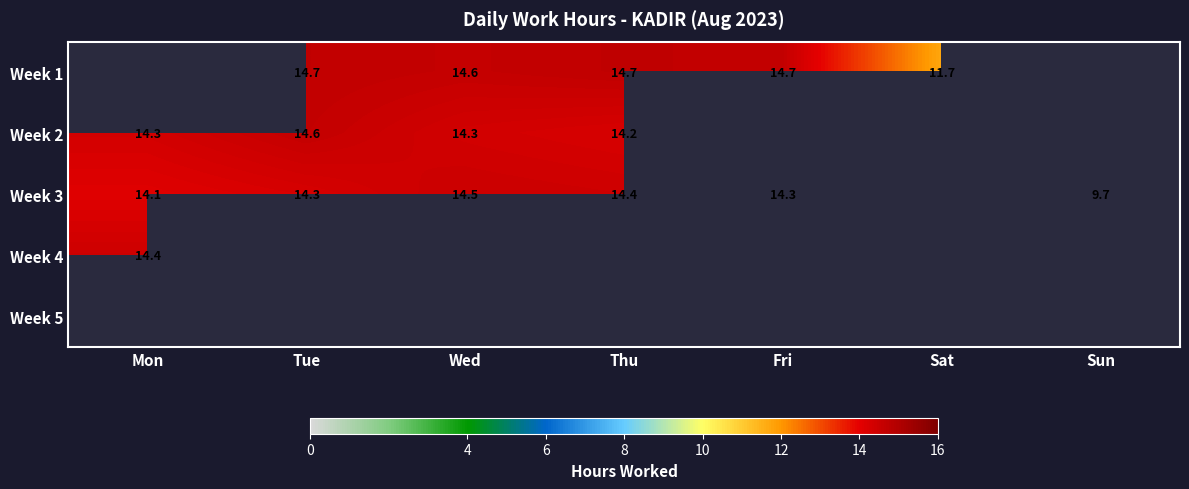

Is the value of Week 3 at Thu greater than the value of Week 1 at Tue?

No